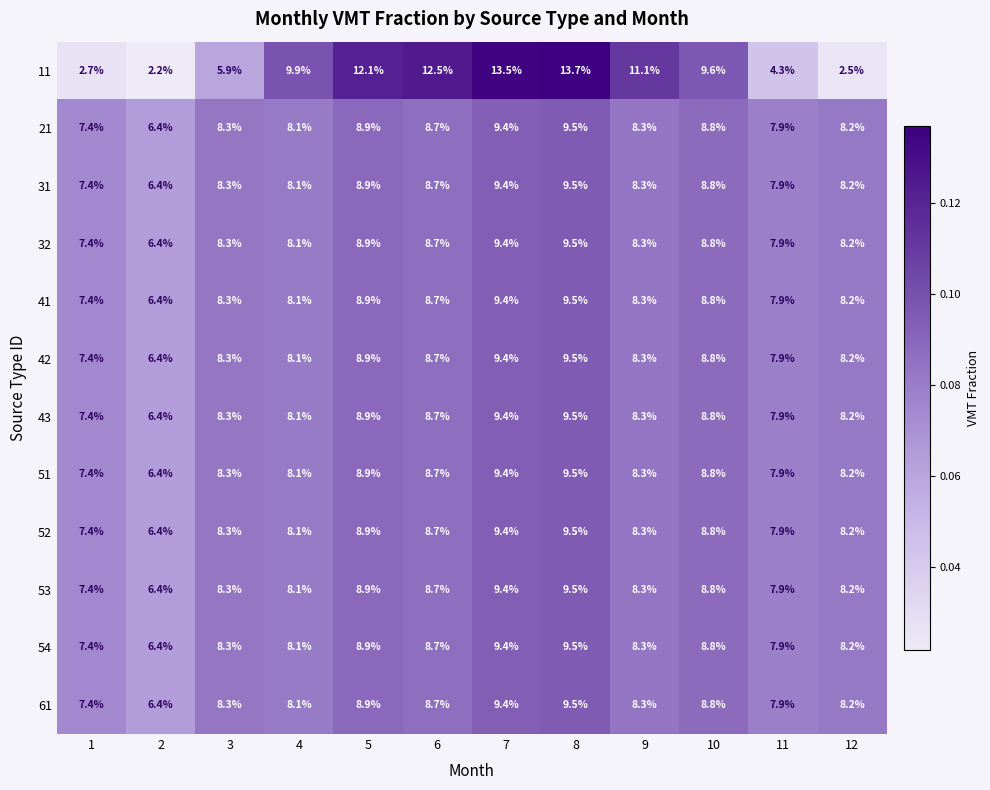

True or false: 41 has a value of 6.1 at 10.

False